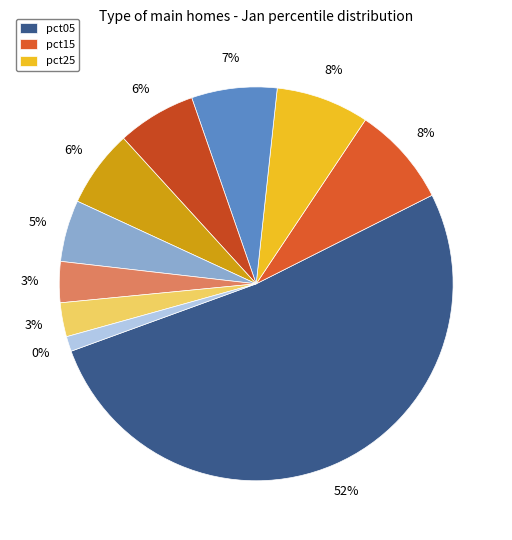

What is the change in value from pct05 to pct95?

-8.3